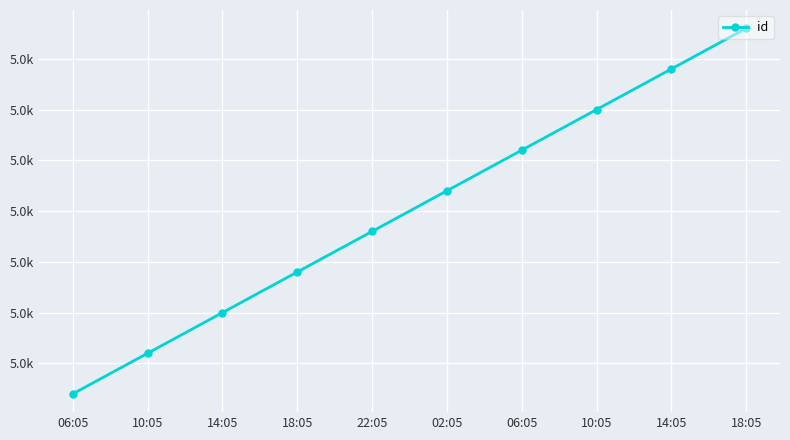

What is the greatest value displayed?

5038